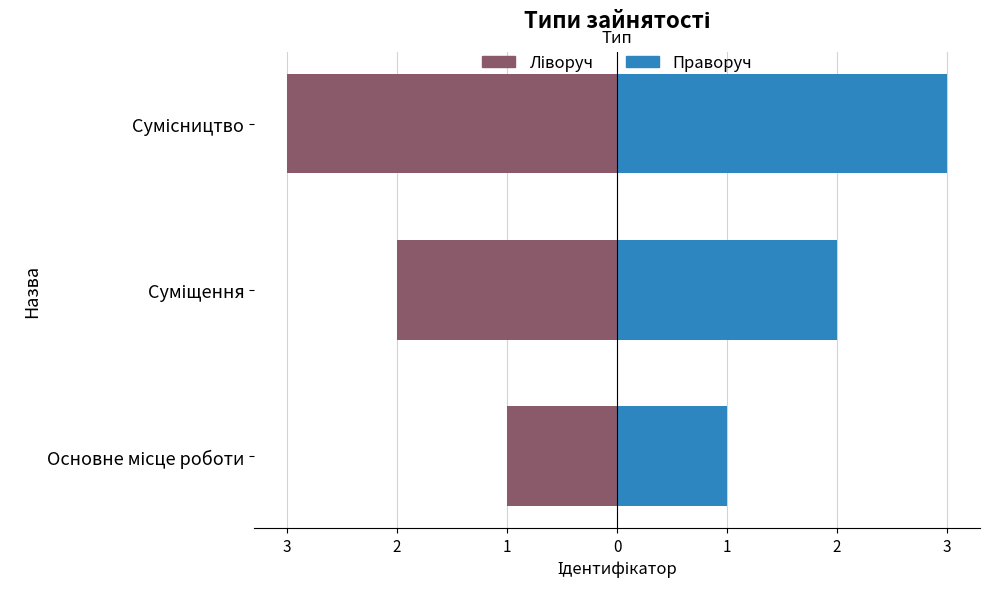

What is the difference between the Ліворуч values at Сумісництво and Суміщення?

1